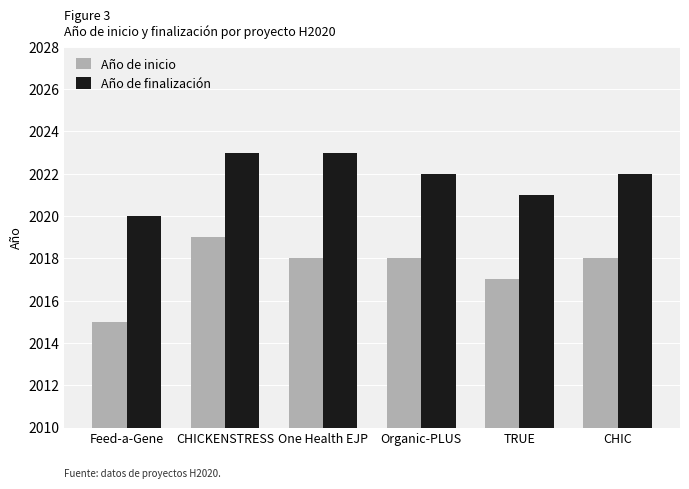

Is it true that Año de inicio equals 2685 at CHICKENSTRESS?

False